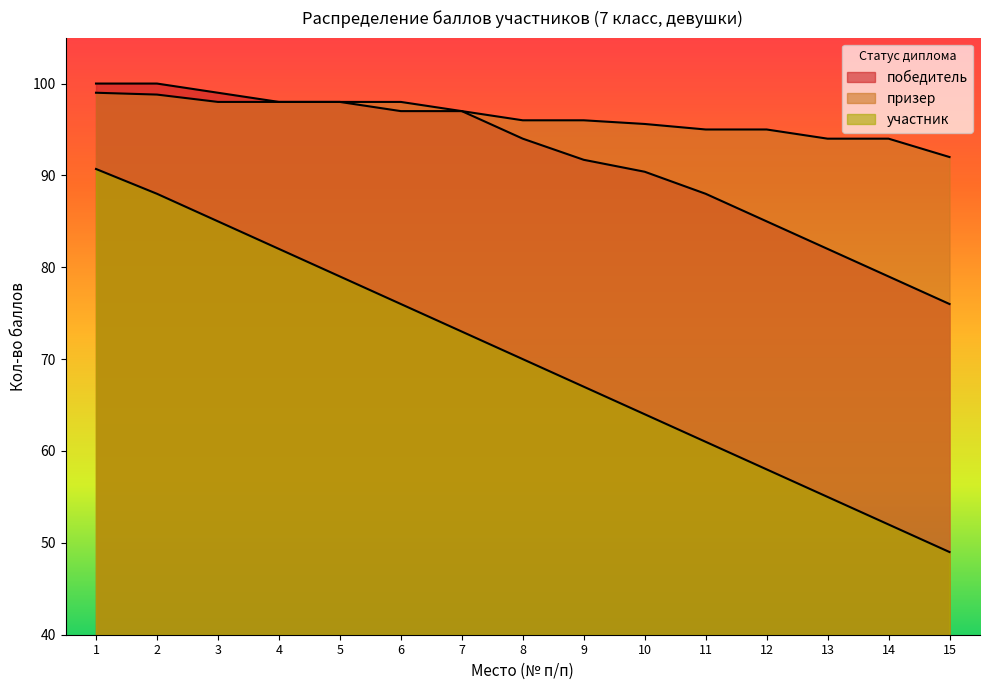

True or false: участник has a value of 114.1 at 9.

False